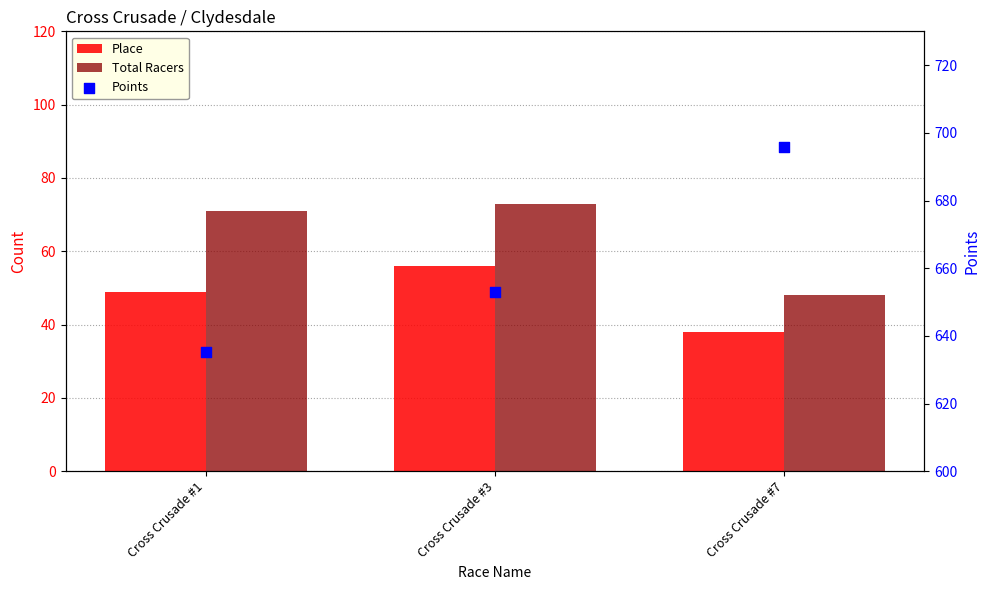

Which series has the largest total across all categories?

Points